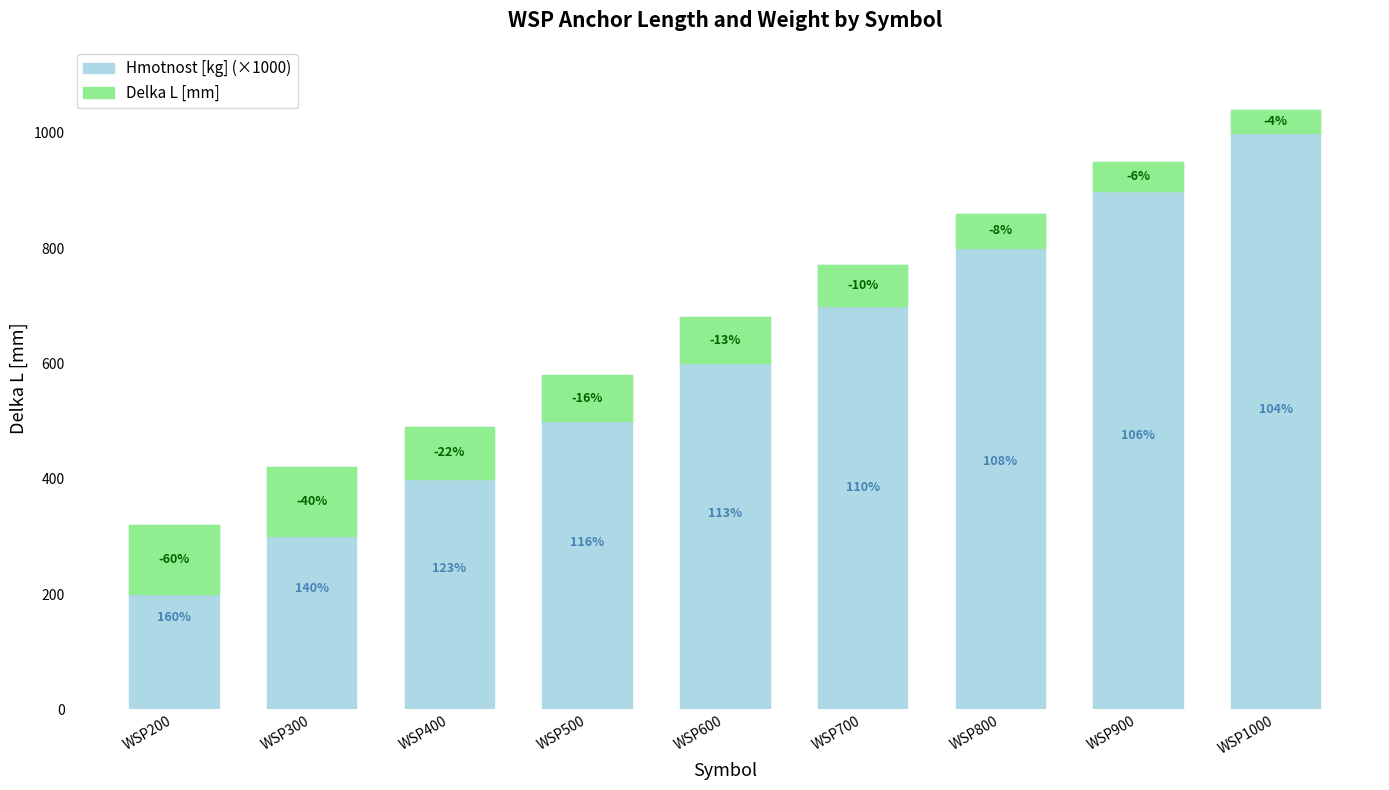

How many distinct data groups are displayed?

2